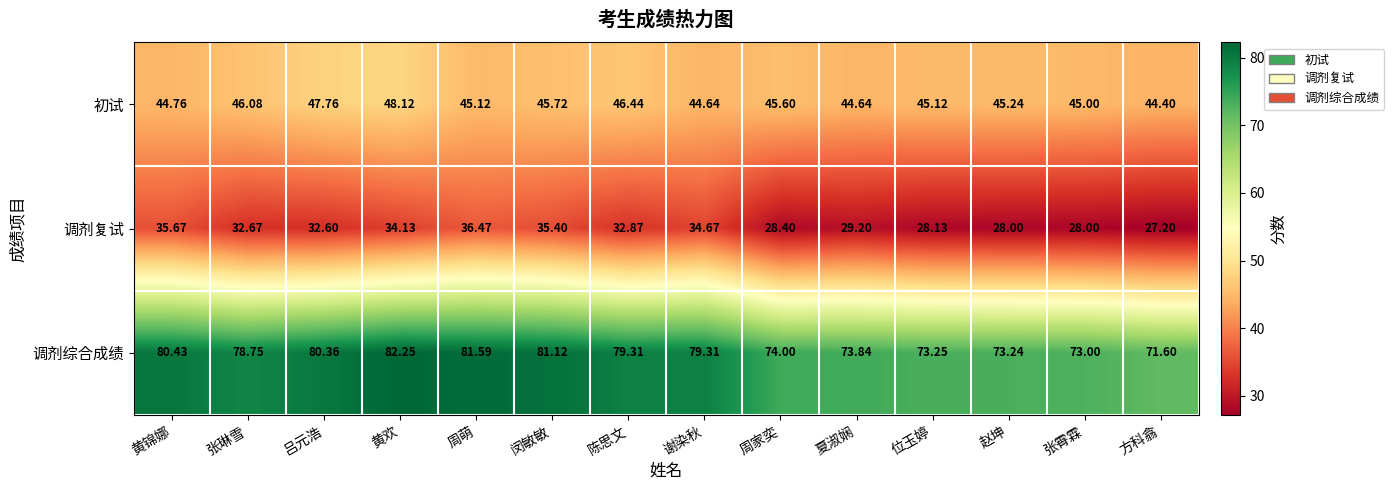

At which label does 调剂复试 reach its peak?

周萌